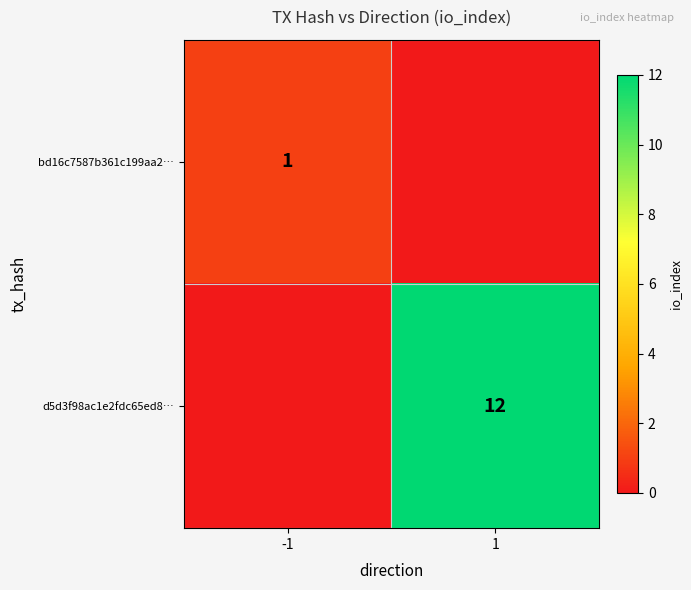

The value of d5d3f98ac1e2fdc65ed8… at 1 is 12. True or false?

True